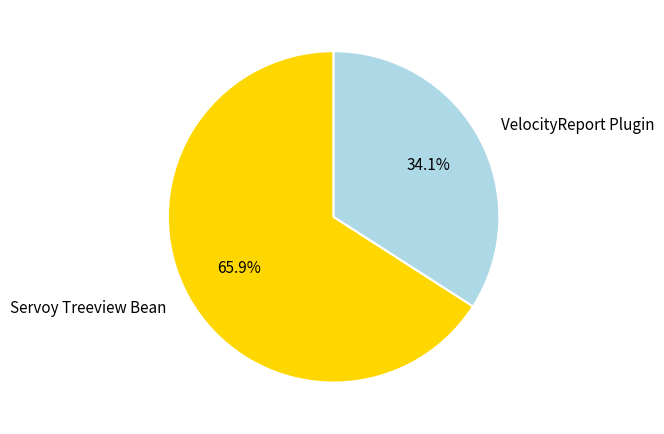

Does any single category account for the majority?

Yes